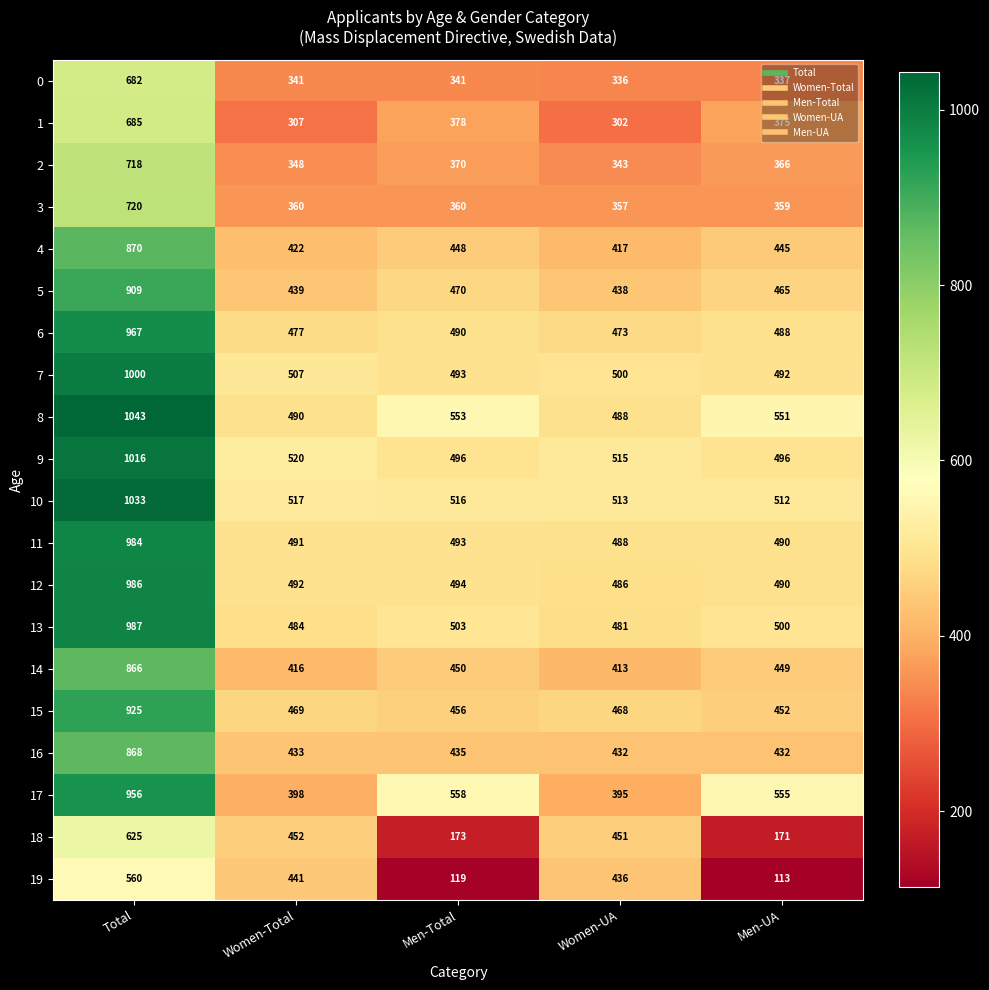

At Women-Total, list the series in order from largest to smallest.

9, 10, 7, 12, 11, 8, 13, 6, 15, 18, 19, 5, 16, 4, 14, 17, 3, 2, 0, 1